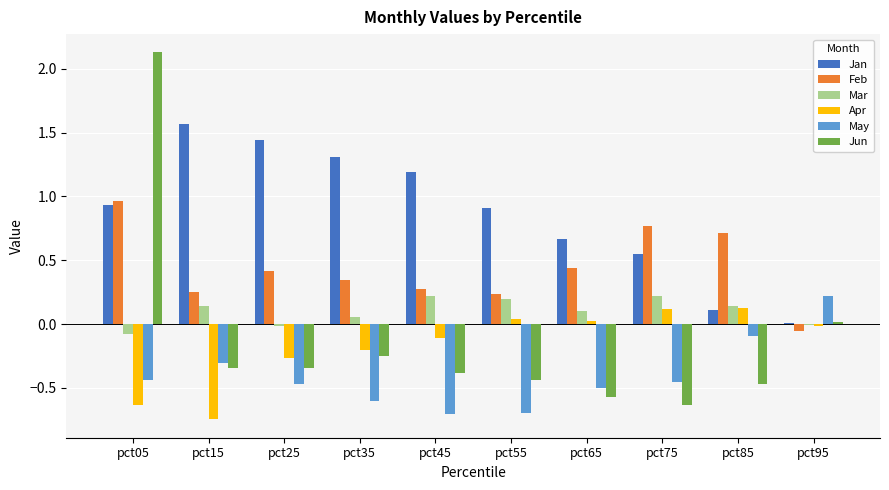

What is the greatest value displayed?

2.1